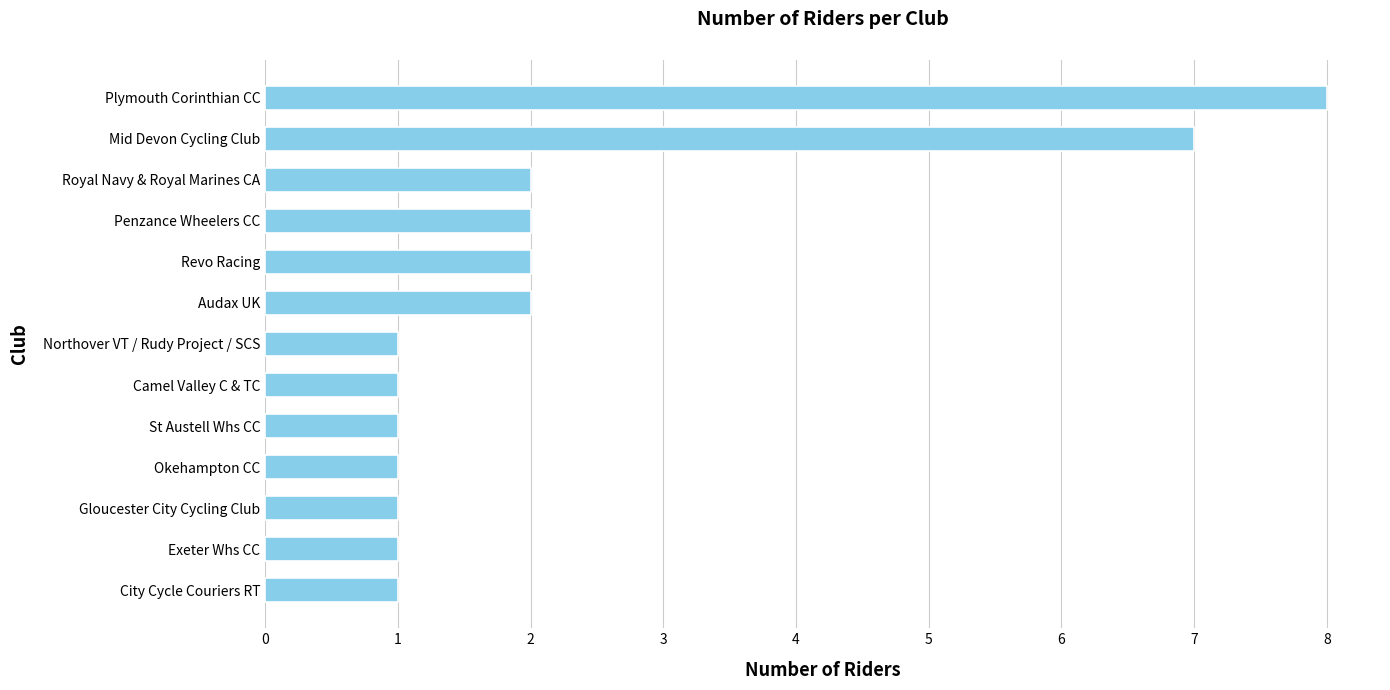

The chart shows a value of 1 at Camel Valley C & TC. True or false?

True